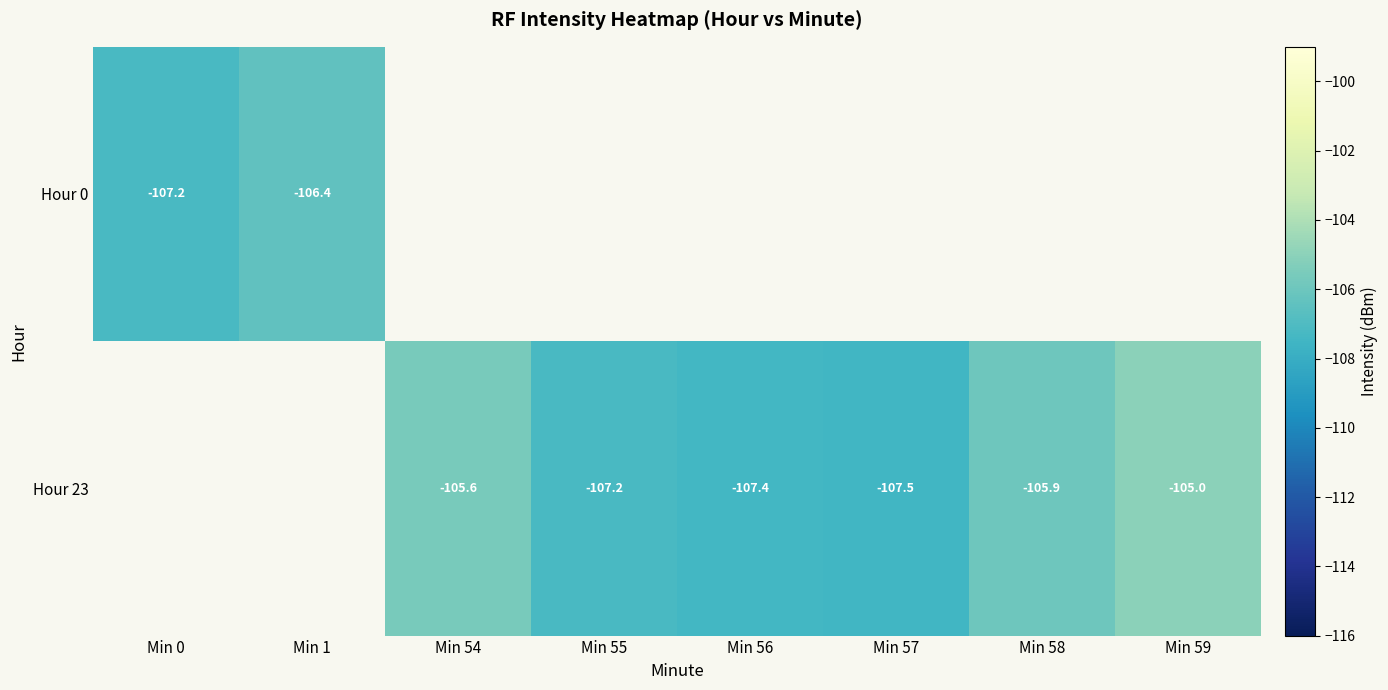

The Hour 23 series shows -46.1 at Min 54. True or false?

False